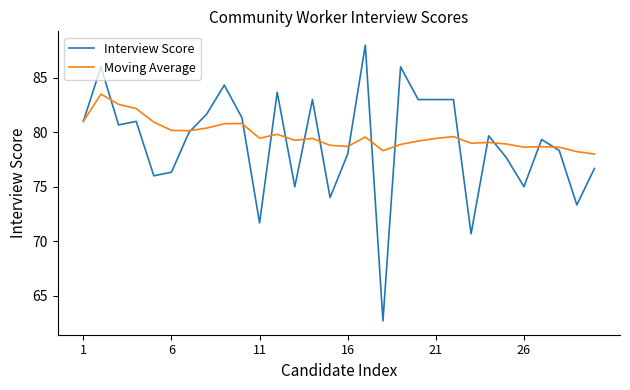

List the series in order of their peak value, lowest first.

Moving Average, Interview Score